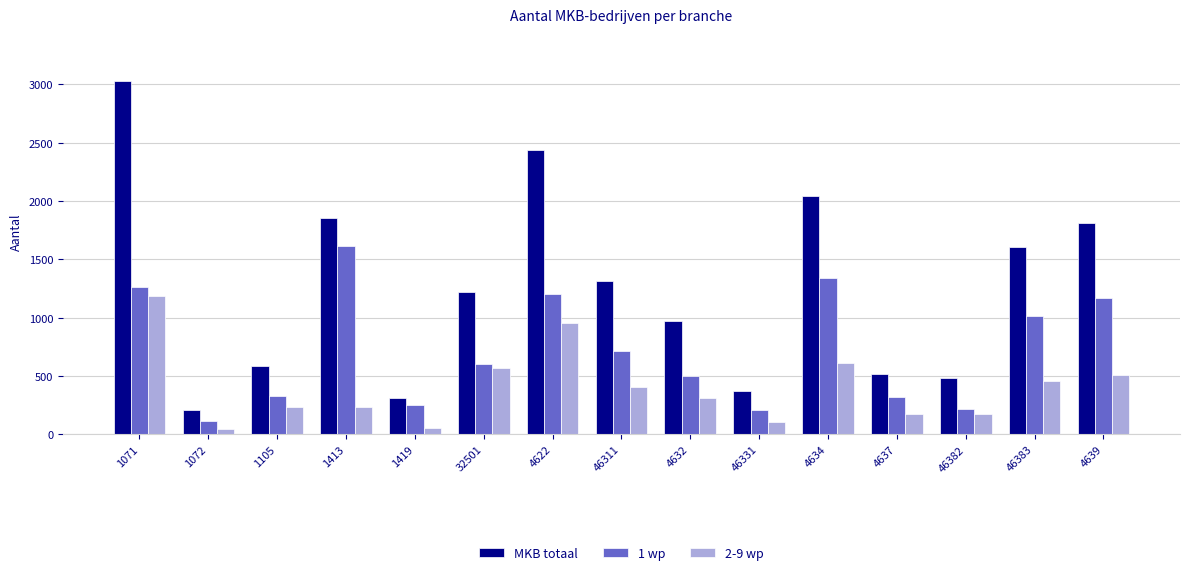

Rank the series at 1071 from highest to lowest value.

MKB totaal, 1 wp, 2-9 wp